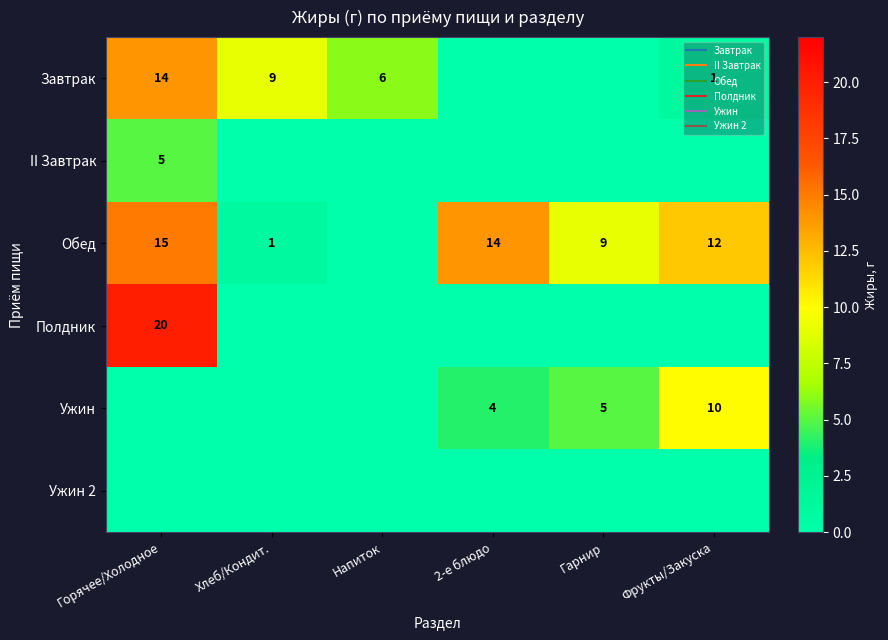

Which has a higher value, Хлеб/Кондит. or Горячее/Холодное?

Горячее/Холодное